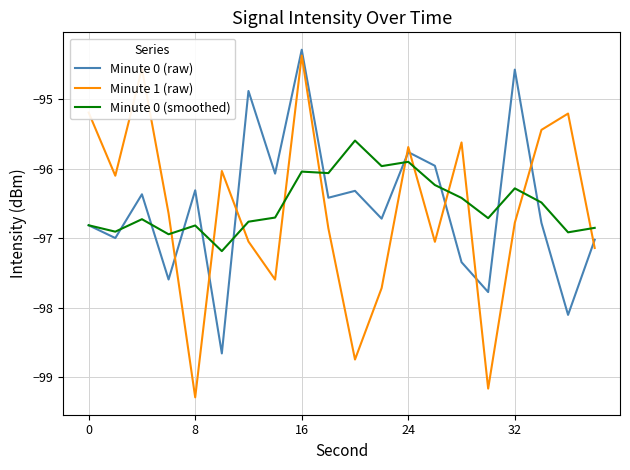

How many times do Minute 0 (smoothed) and Minute 1 (raw) cross each other?

11